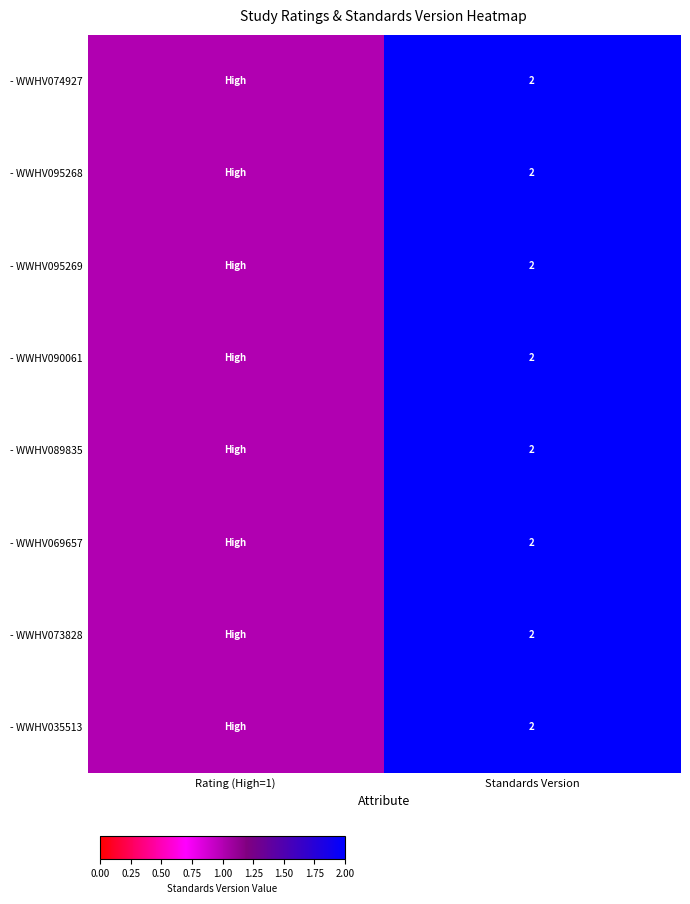

Is it true that - WWHV069657 equals 1 at Standards Version?

False